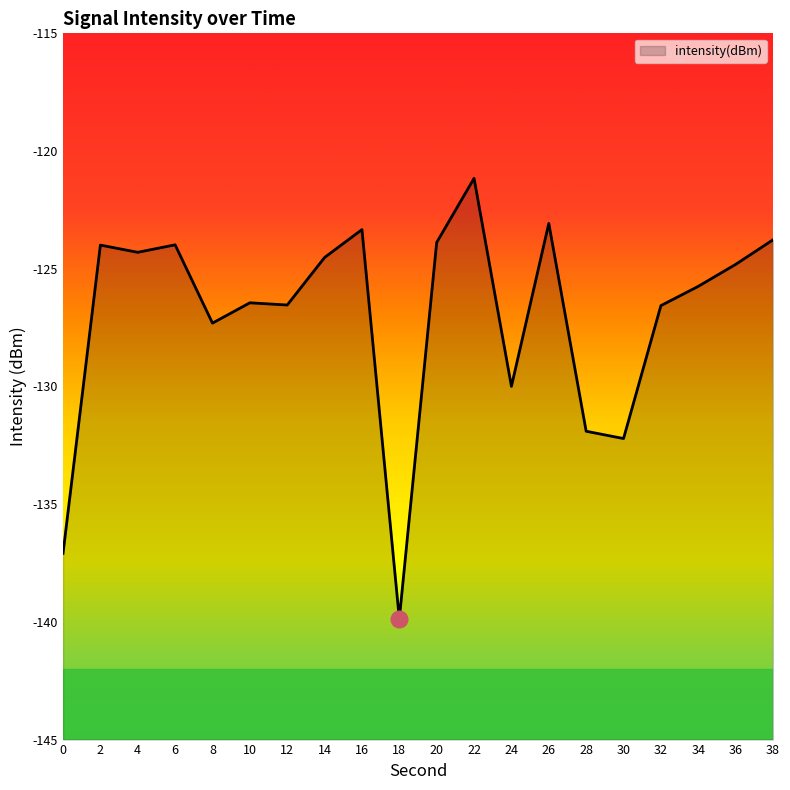

True or false: the data shows -58.1 at 2.

False